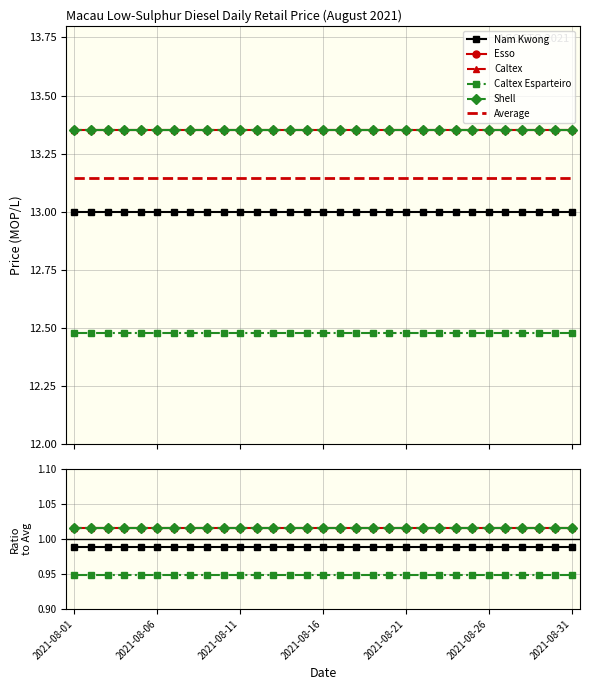

True or false: Caltex and Shell intersect in this chart.

False